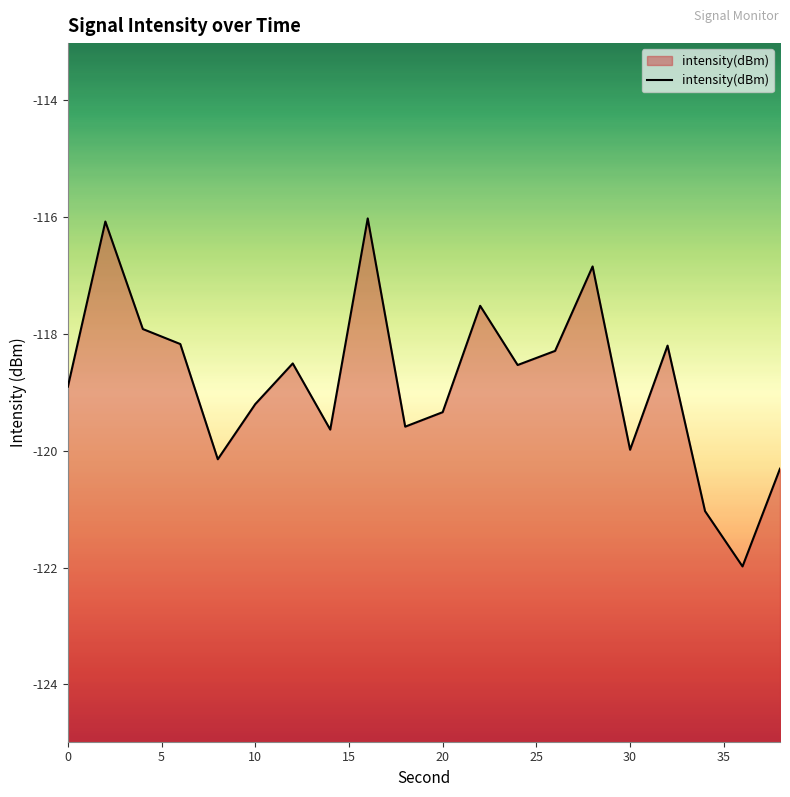

What is the difference between the maximum and minimum values?

6.0